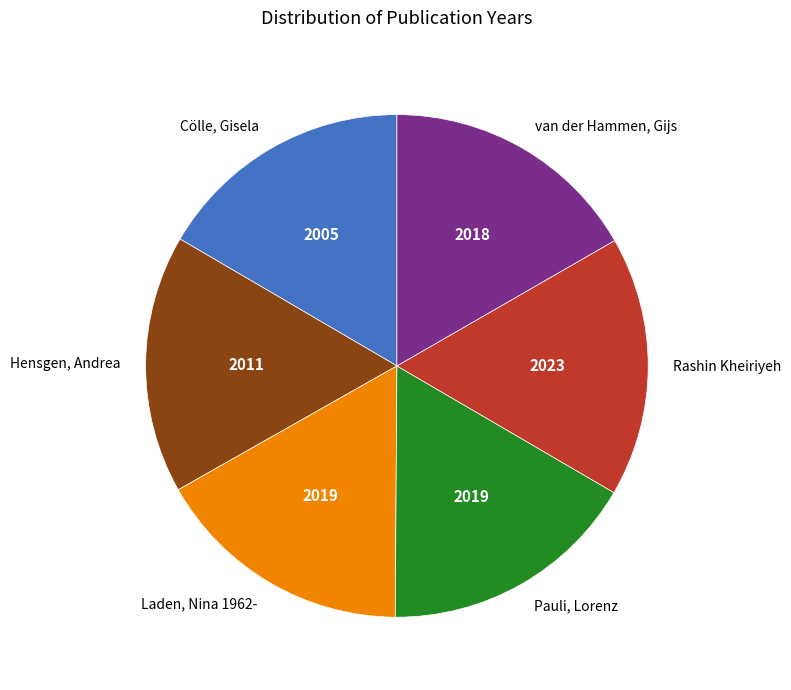

What is the ratio of the value at Hensgen, Andrea to the value at Pauli, Lorenz?

1.0